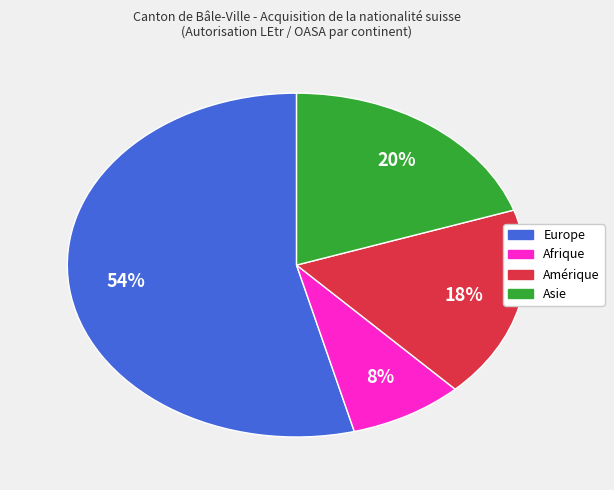

Is there a majority slice in this chart?

Yes